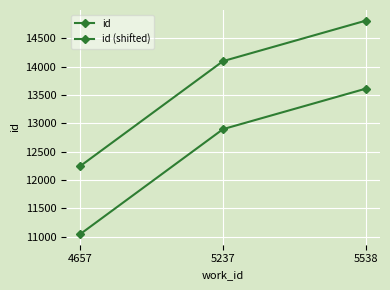

List the series in order of their peak value, highest first.

id, id (shifted)